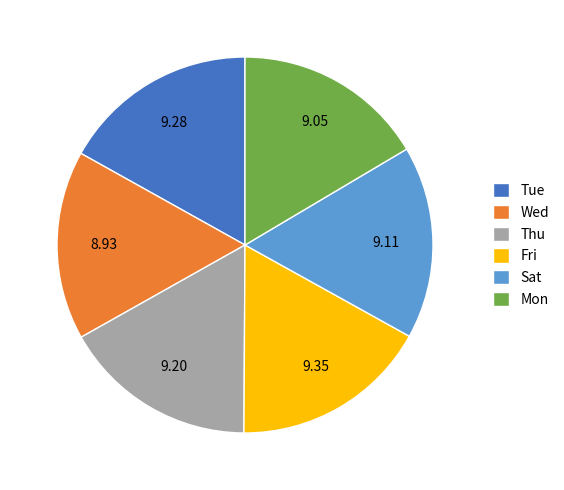

Approximately how many times larger is the value at Fri compared to Sat?

1.0